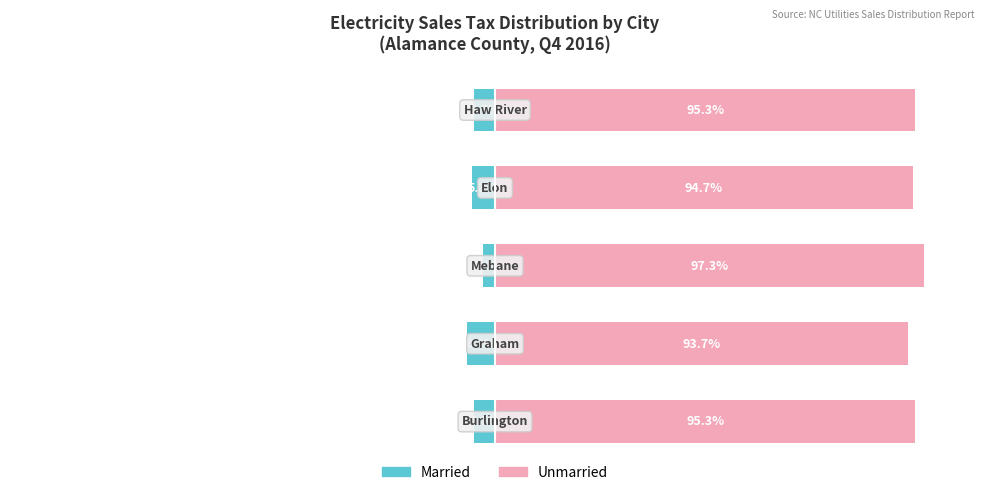

What is the total value across all series at 4?

90.6